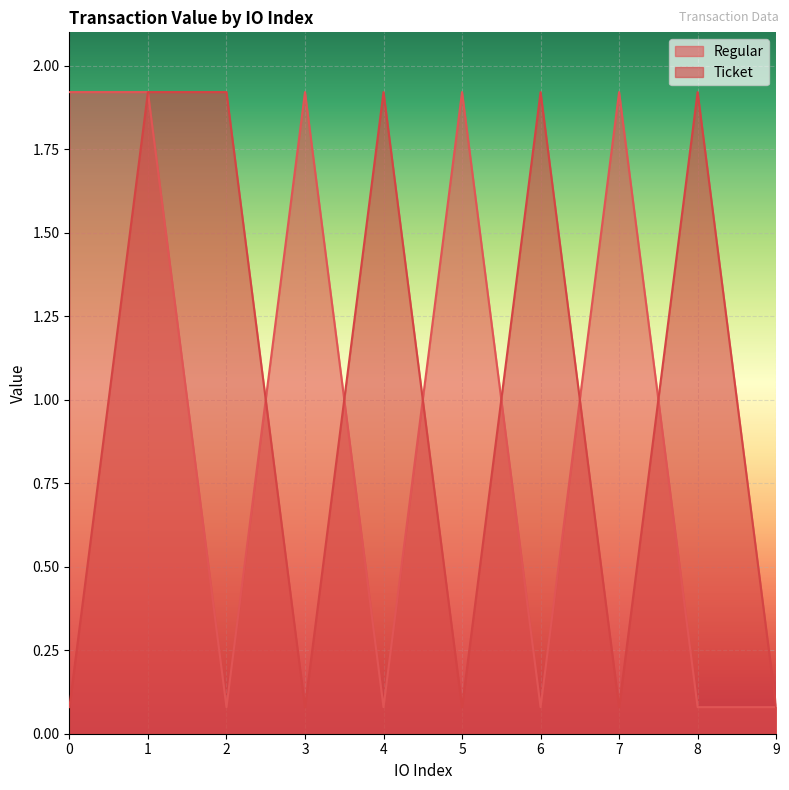

The value of Ticket at 8 is 0.8. True or false?

False